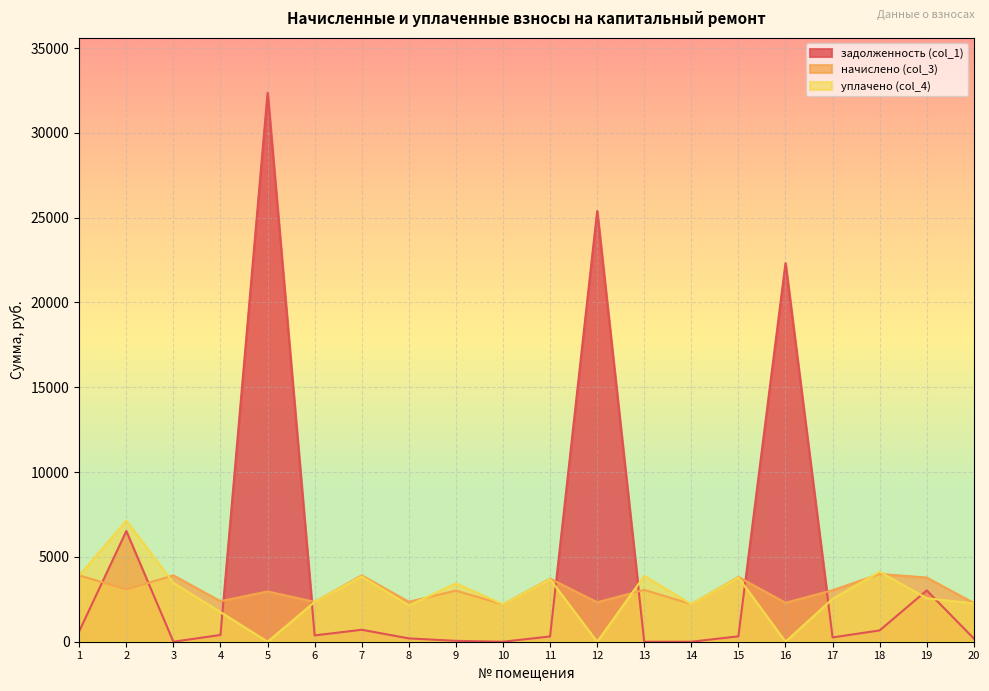

Between which two adjacent categories do начислено (col_3) and задолженность (col_1) first intersect?

1 and 2